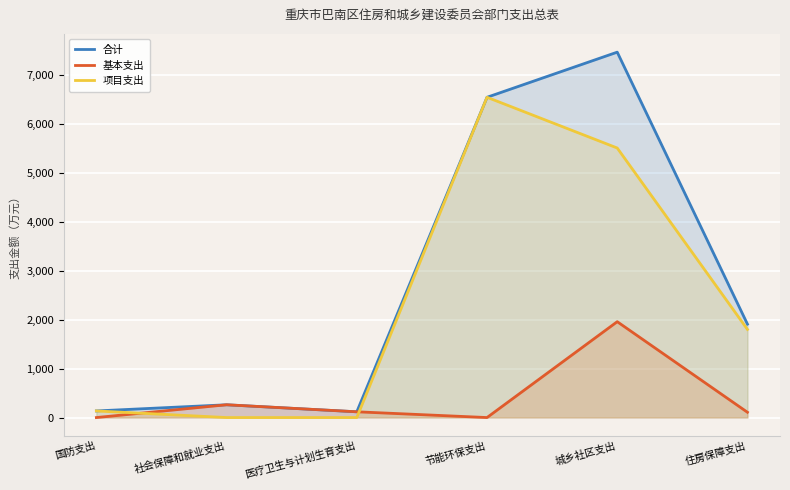

What is the average value of the 合计 series?

2738.0